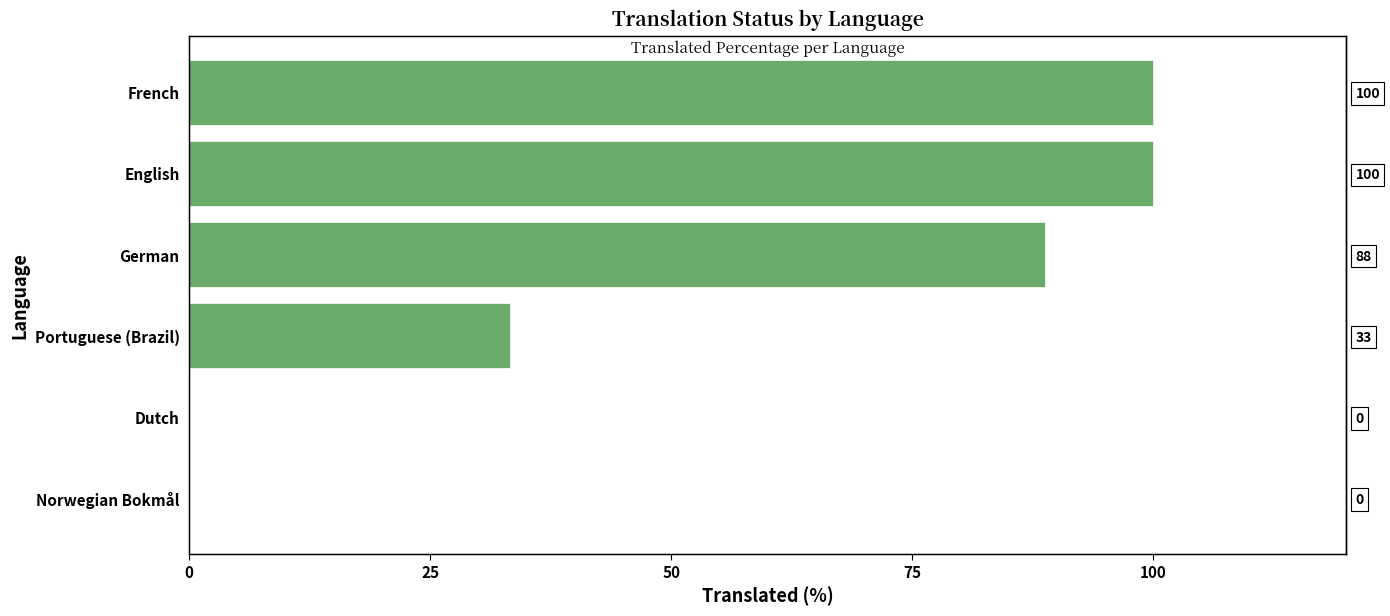

What is the change in value from Norwegian Bokmål to French?

+100.0